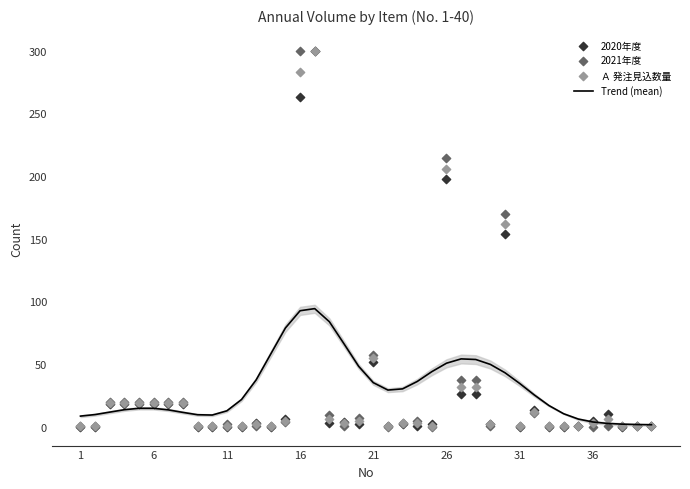

At which category is the sum across all series the highest?

16